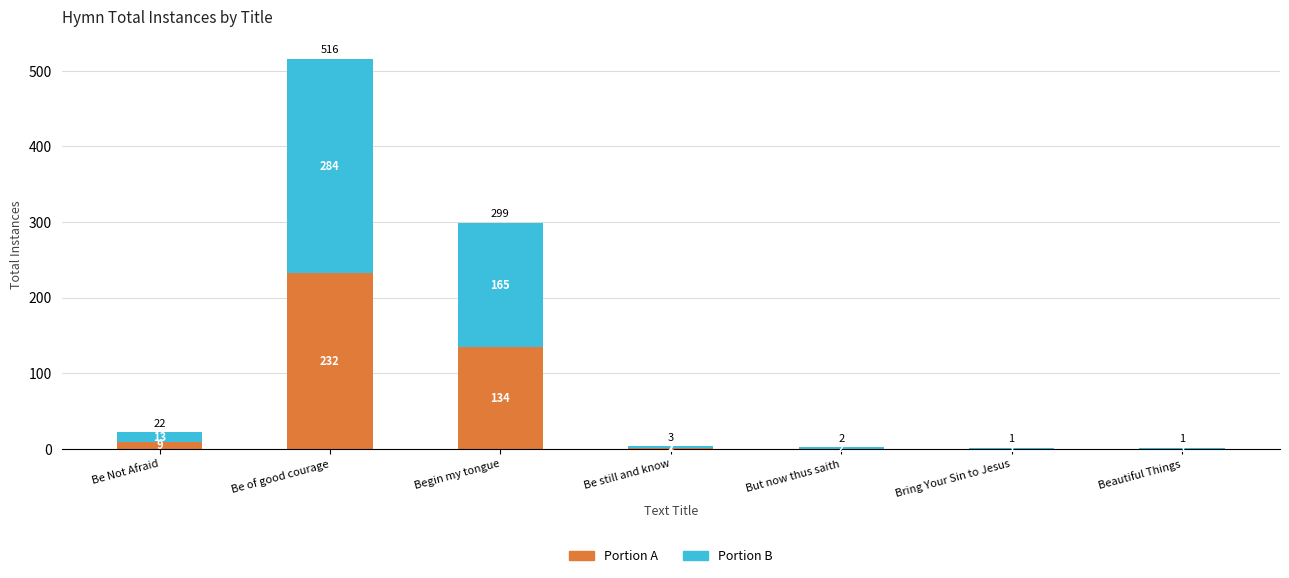

What are all the series names shown in the legend?

Portion A, Portion B